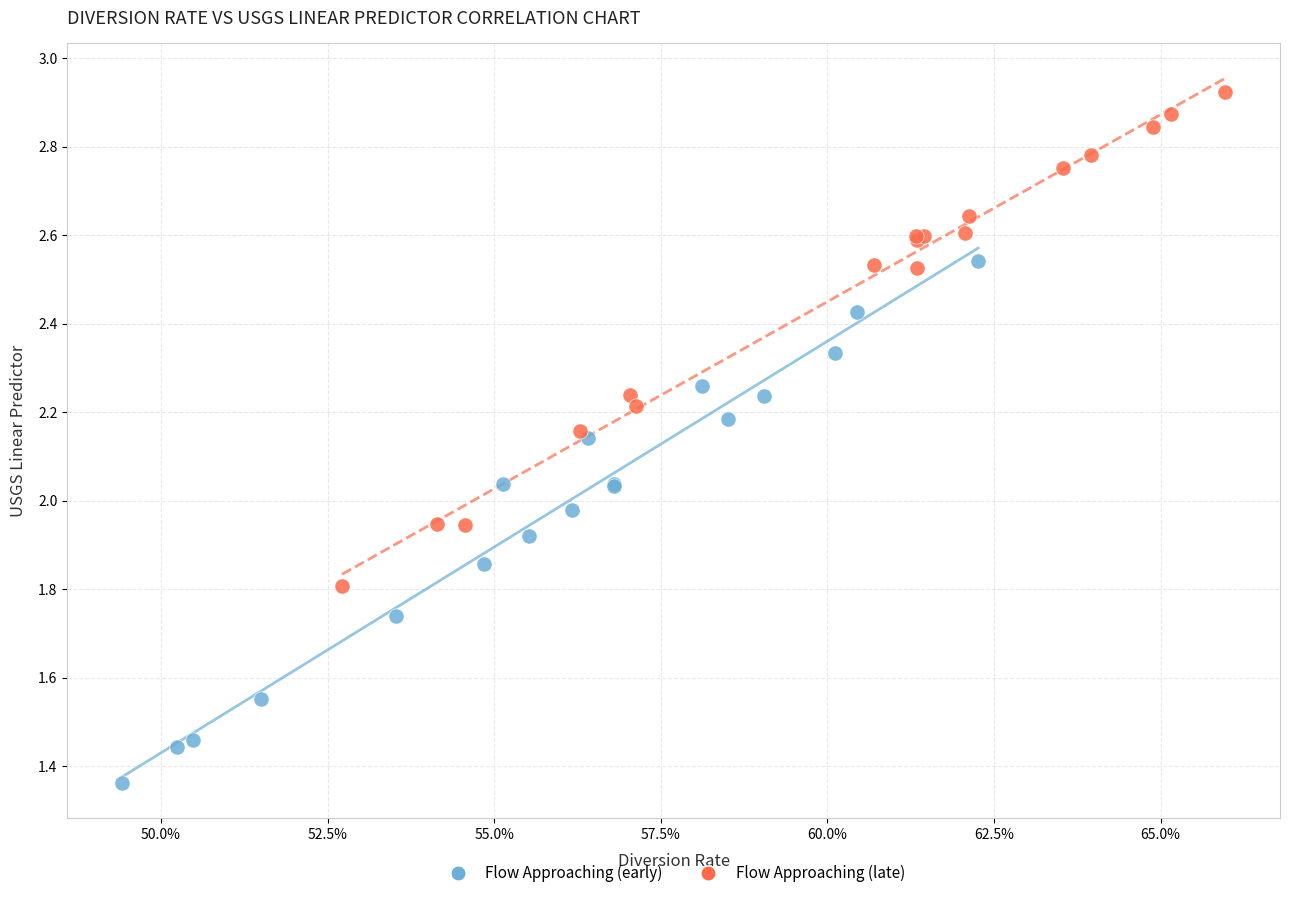

Which series contains the highest Y value?

Flow Approaching (late)